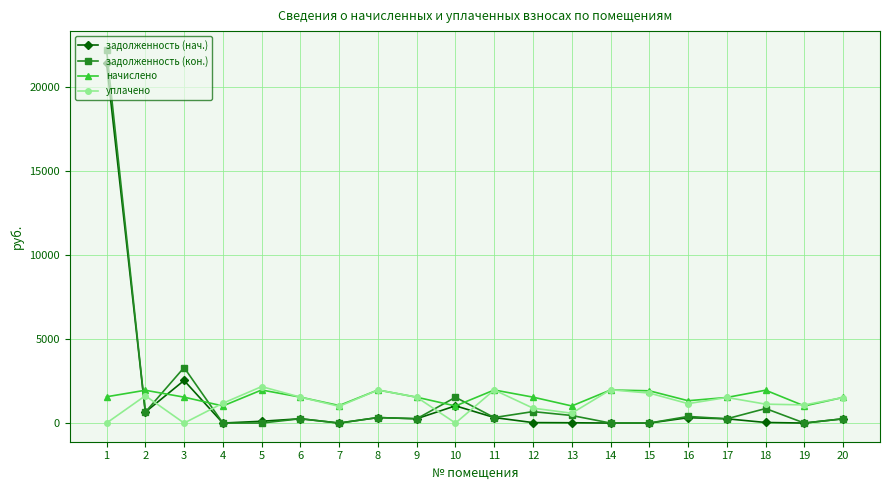

Which series has the widest spread of values?

задолженность (кон.)